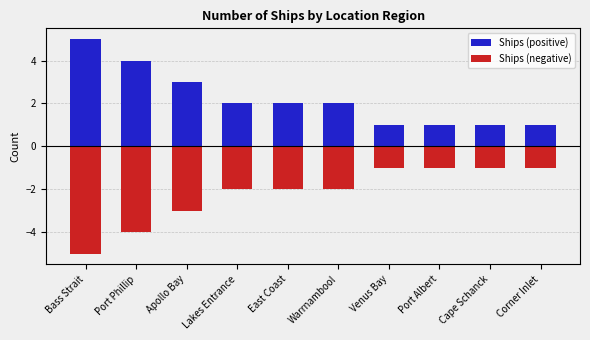

What value does the Ships (negative) series have at Lakes Entrance?

-2